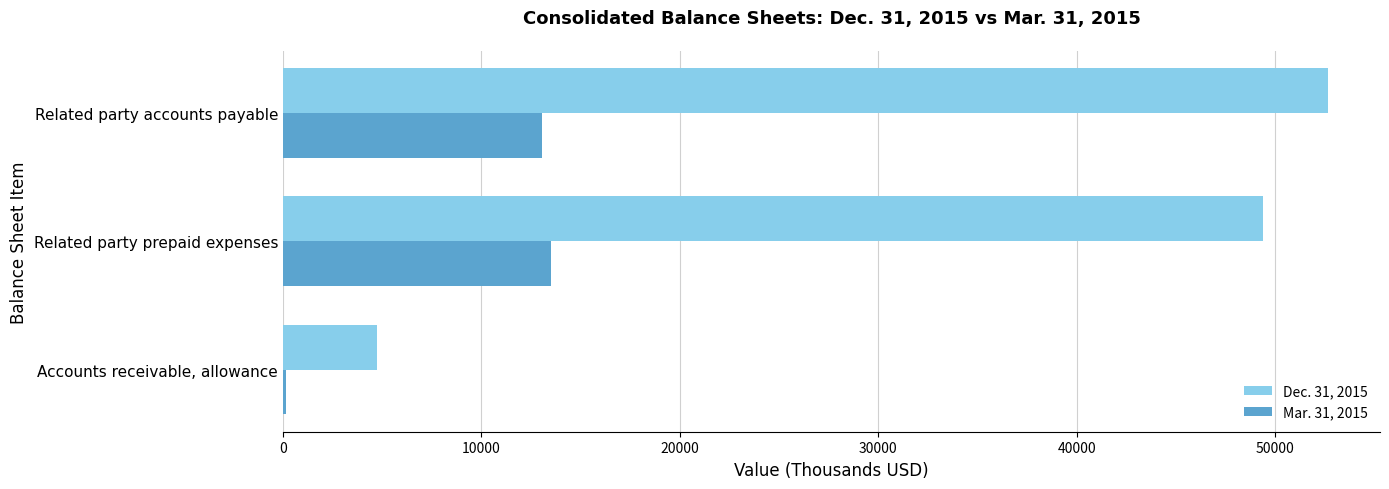

What are all the series names shown in the legend?

Dec. 31, 2015, Mar. 31, 2015